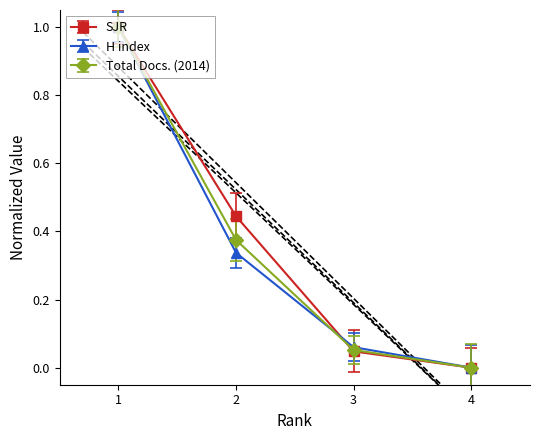

Does the chart have visible grid lines?

No